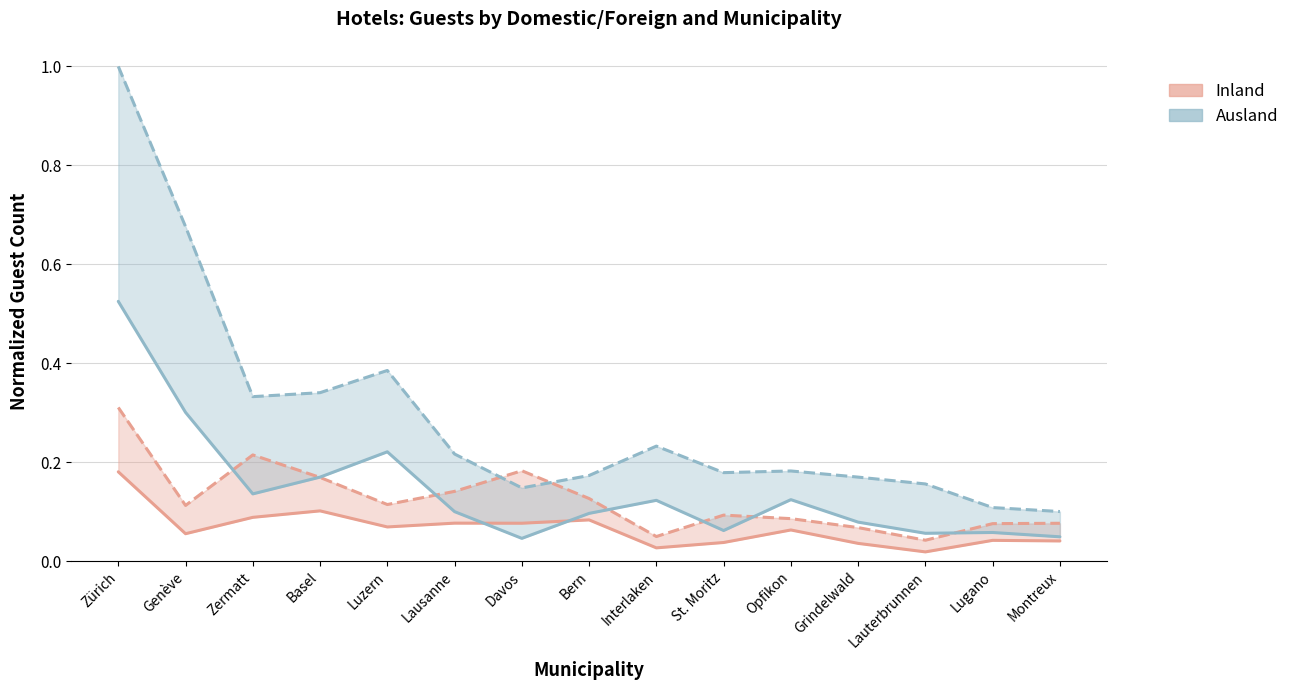

True or false: Inland (Ankünfte) and Ausland (Logiernächte) cross at least once.

False